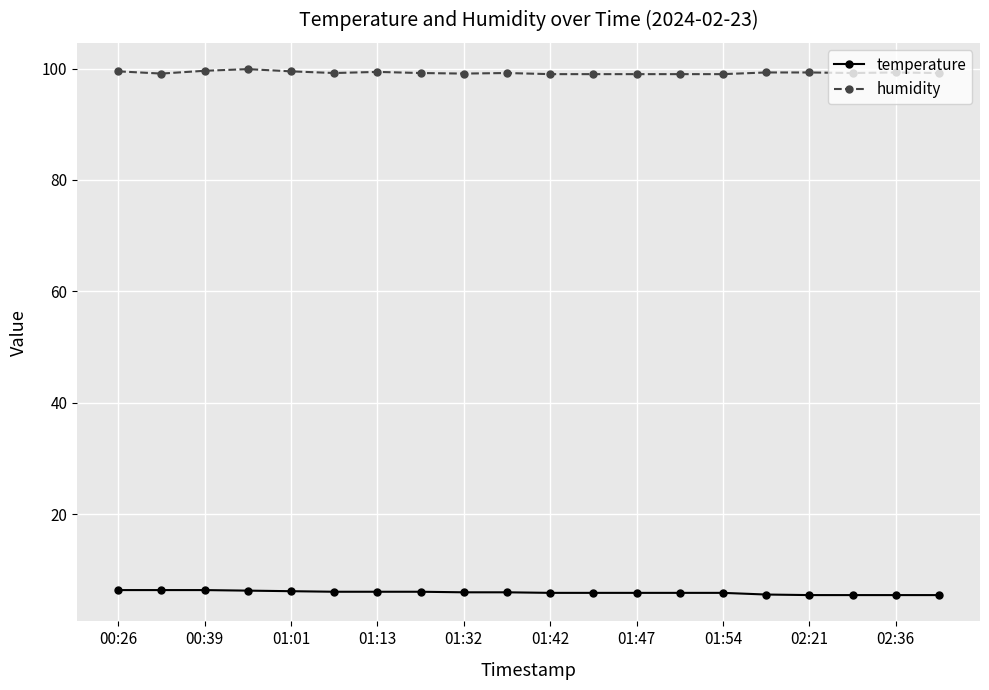

What is the value of the temperature point at the 10th from the left?

6.0